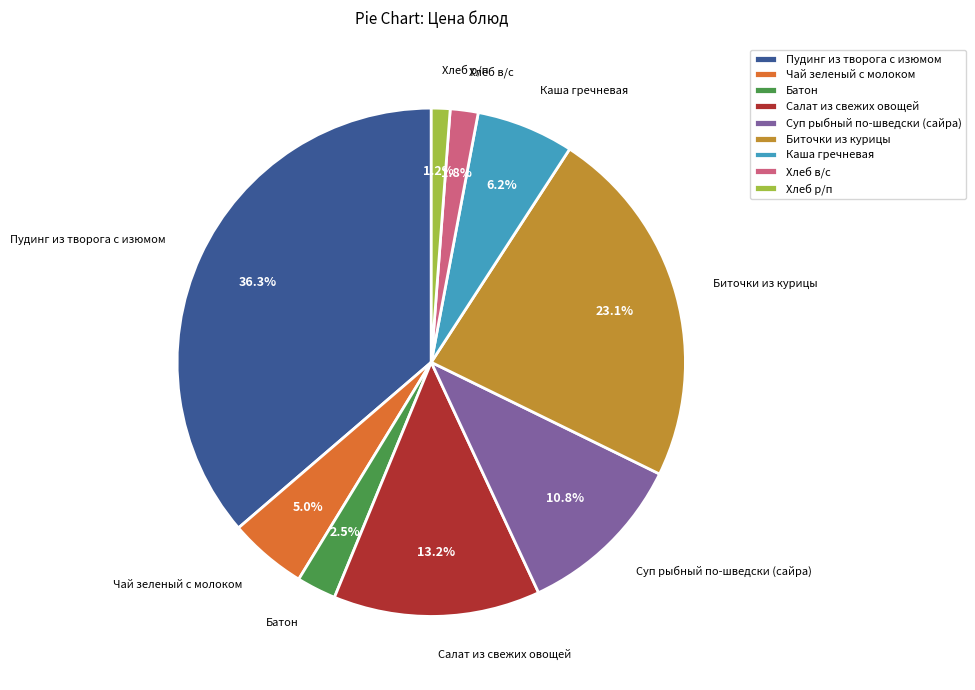

Which has a higher value, Батон or Салат из свежих овощей?

Салат из свежих овощей